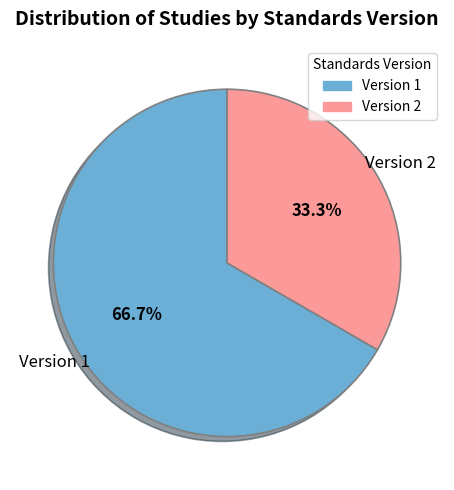

Does any single category account for the majority?

Yes